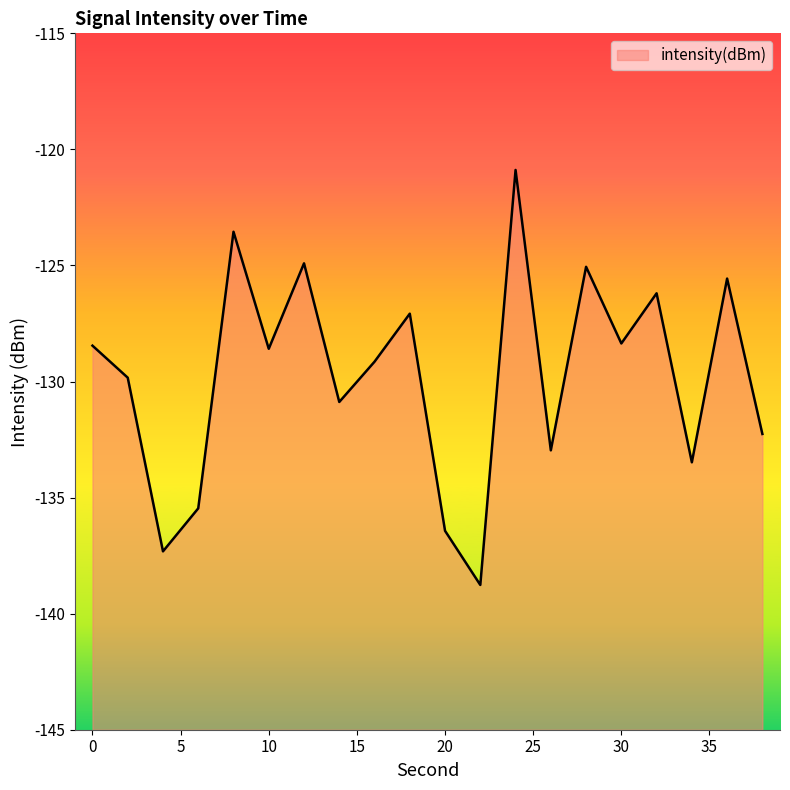

What is the sum of all values?

-2595.2